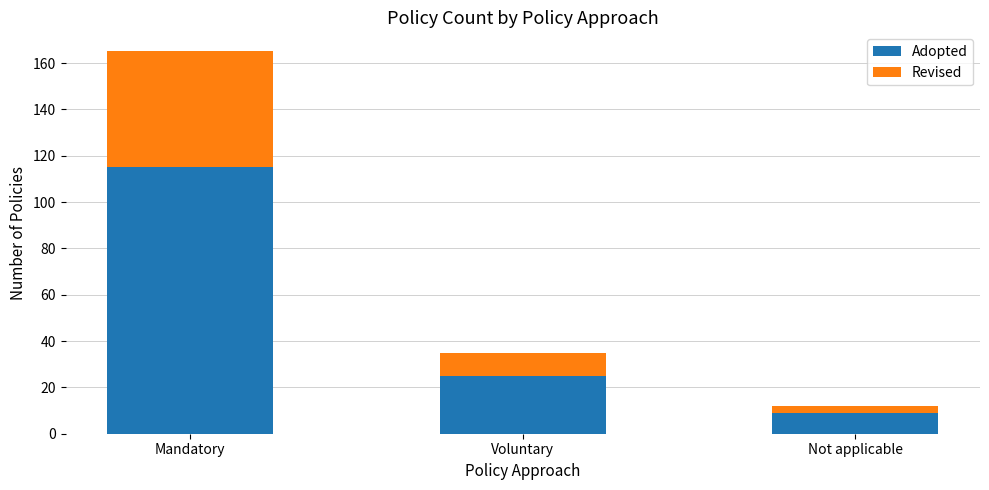

What is the minimum value for Adopted?

9